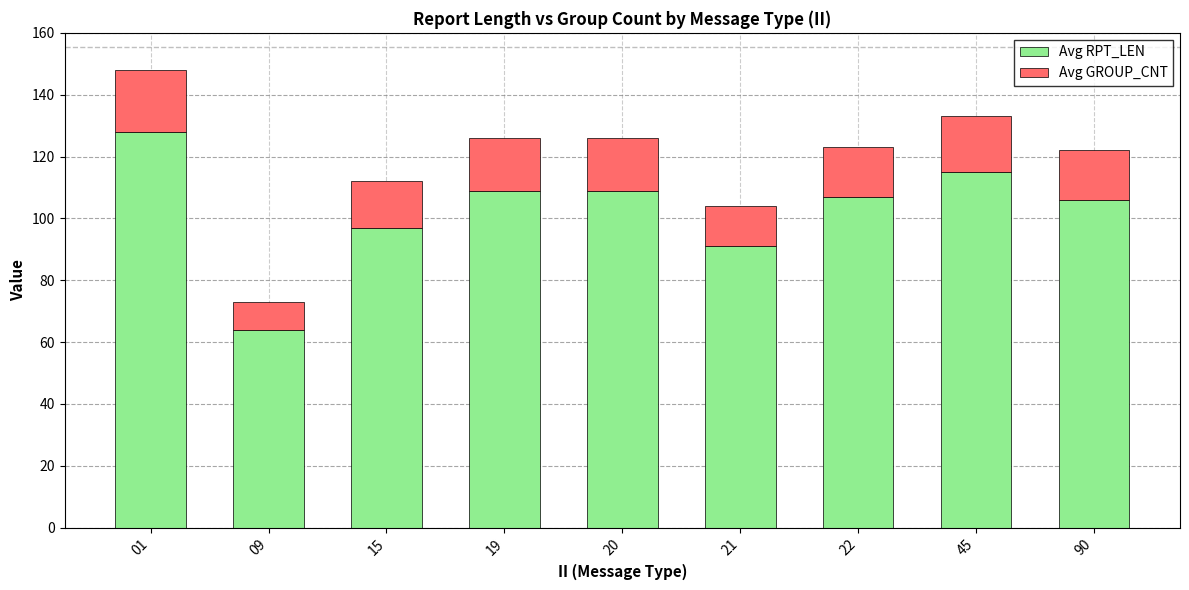

What is the highest value of the Avg RPT_LEN series?

128